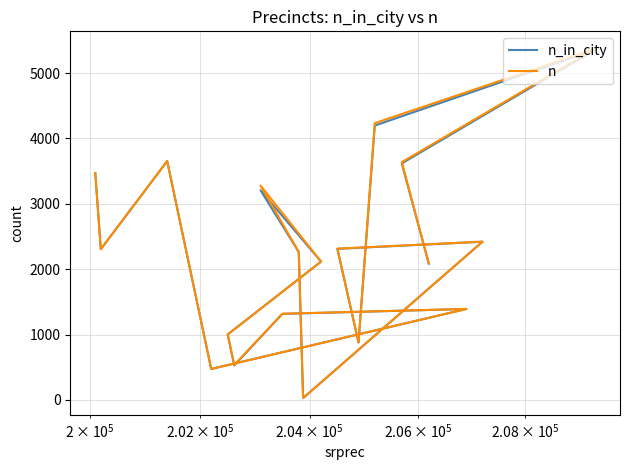

List the series in order of their peak value, highest first.

n, n_in_city